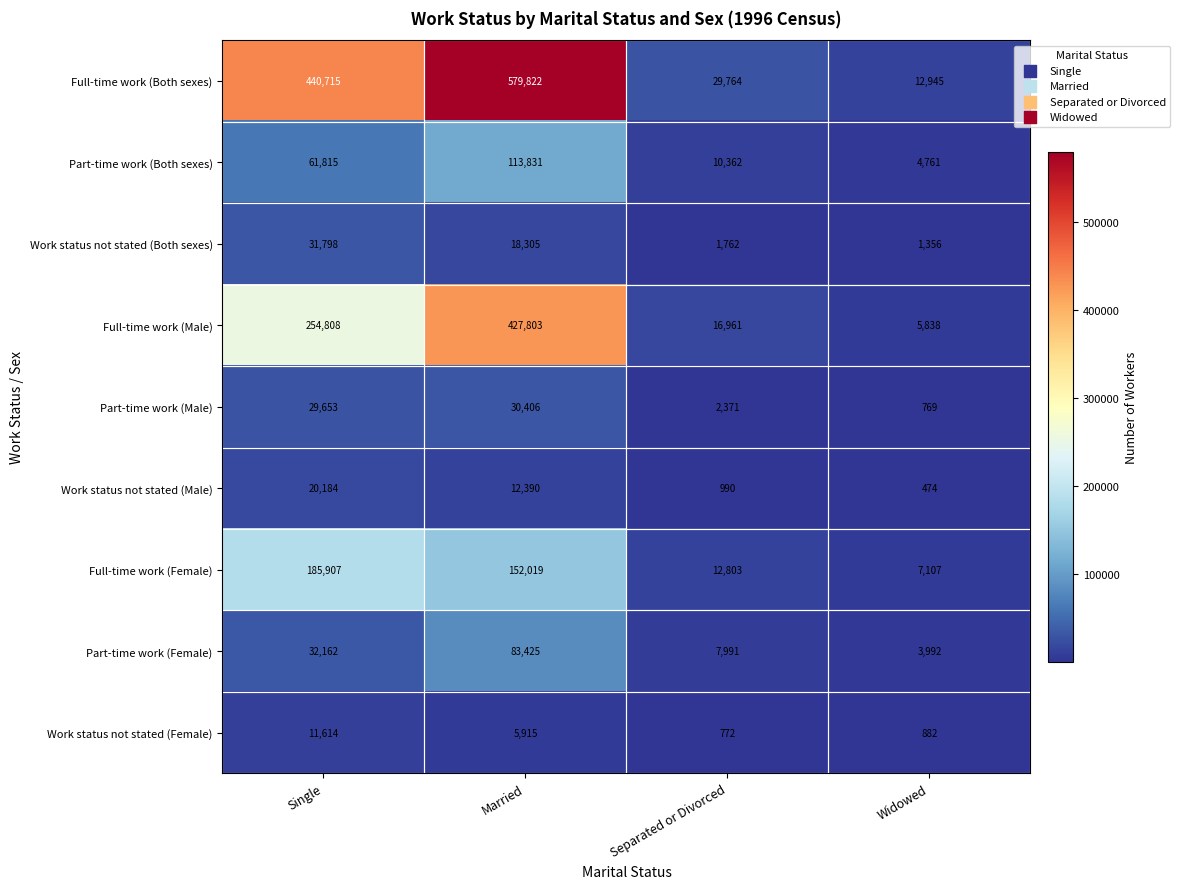

At which label is Part-time work (Female) closest to 43708?

Single